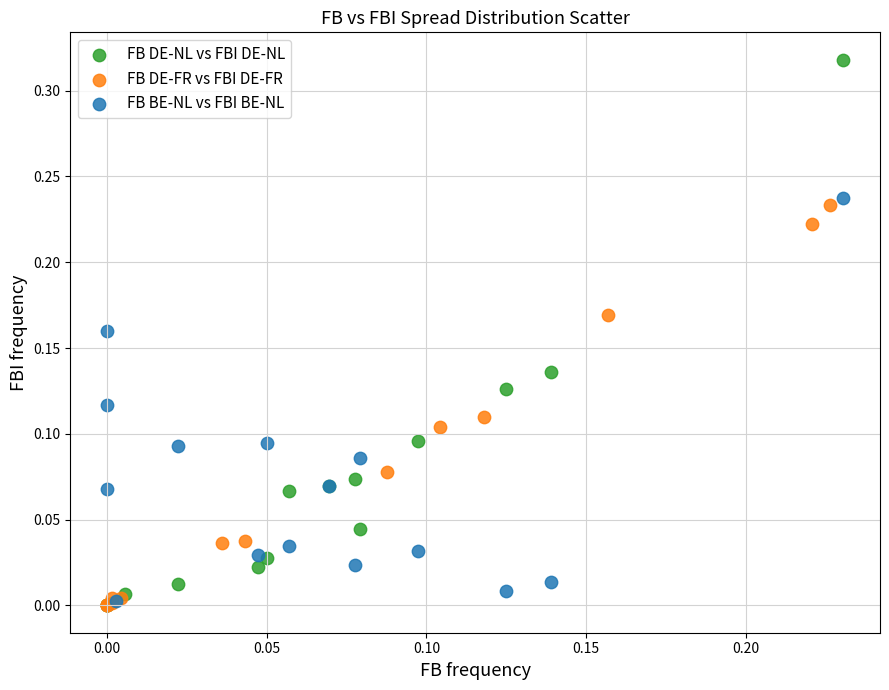

Which series has the widest spread of Y values?

FB DE-NL vs FBI DE-NL